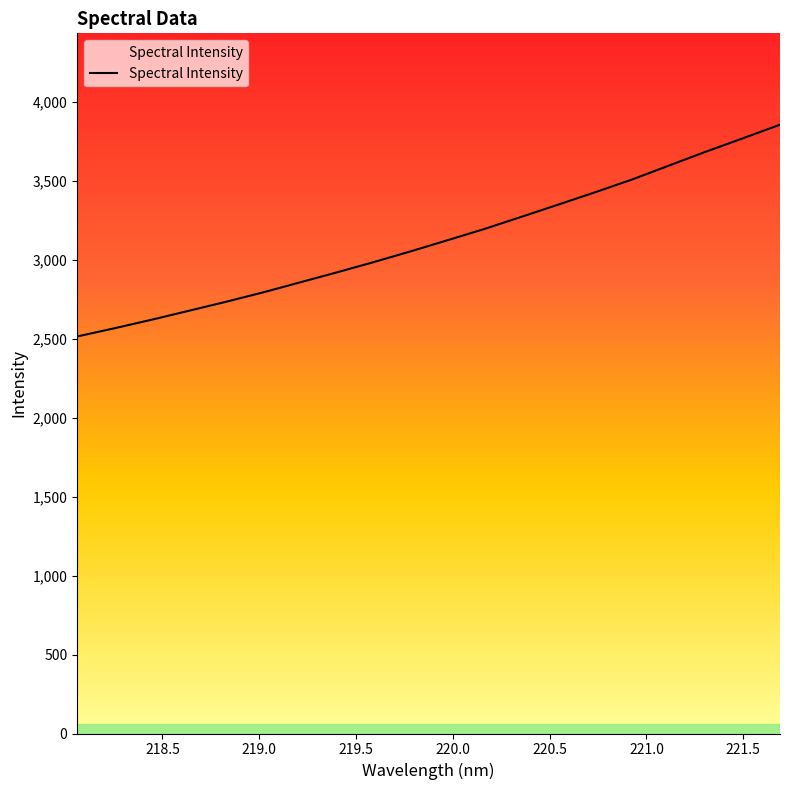

What is the label of the 7th point from the right?

220.5444